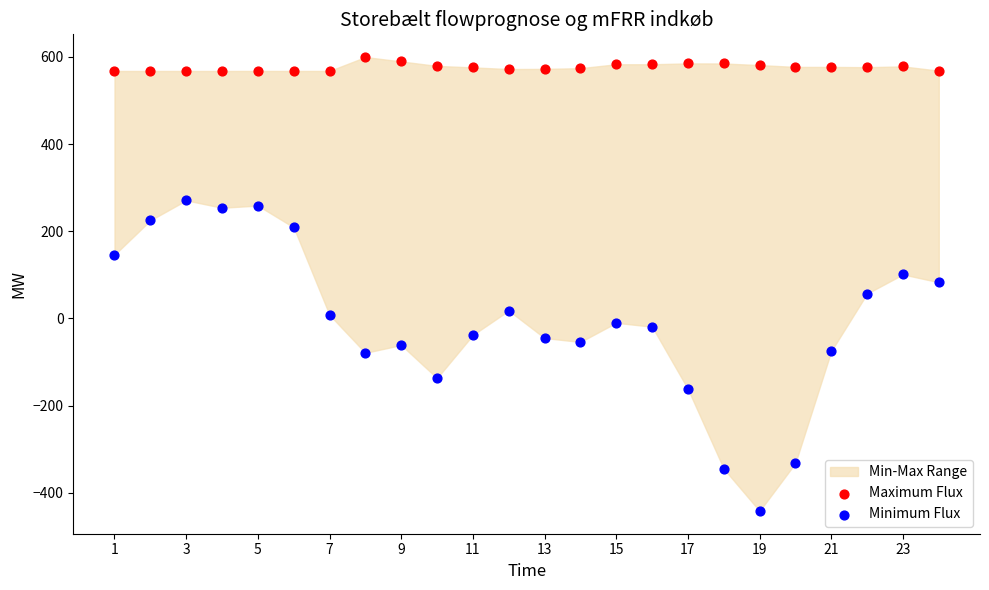

Which series reaches the maximum Y coordinate?

Maximum Flux